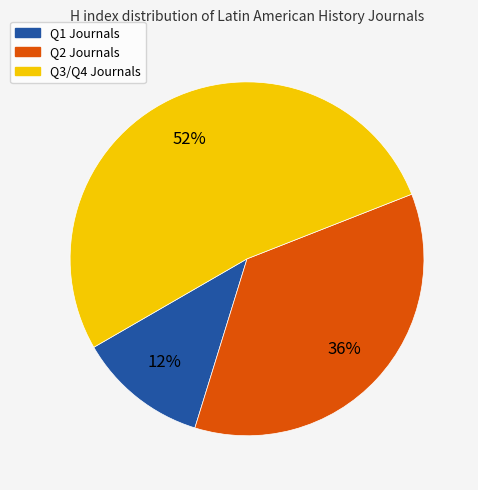

To the nearest percent, what is the average slice percentage?

33%